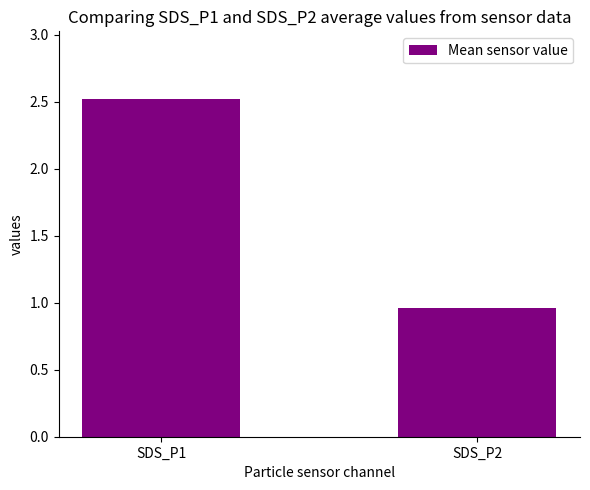

Are the bars horizontal?

No